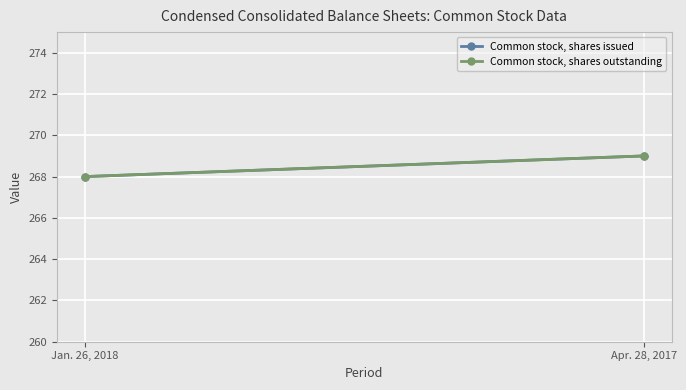

Reading left to right, transcribe all the data shown in this chart.

Common stock, shares issued: 268	269
Common stock, shares outstanding: 268	269